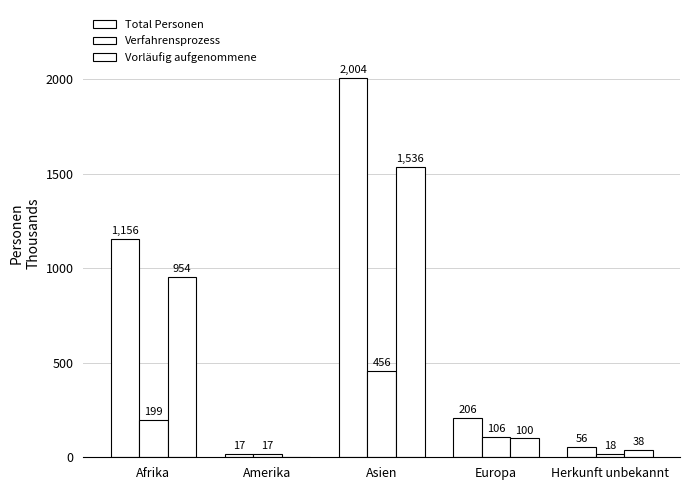

Count the number of data series in this chart.

3